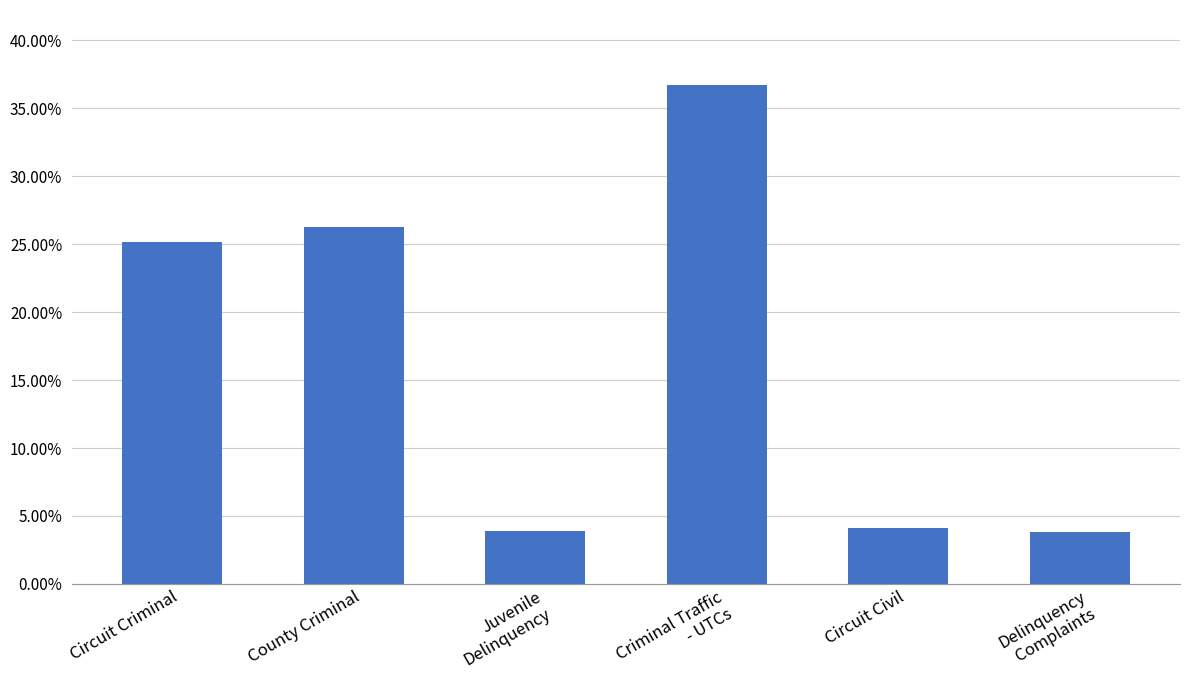

Does the chart contain any negative values?

No